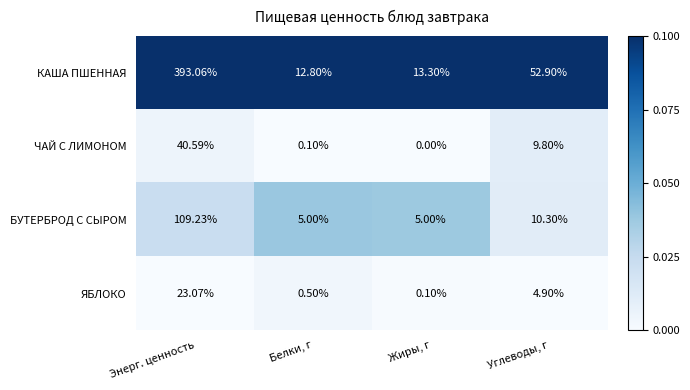

How many data points does each series have?

4